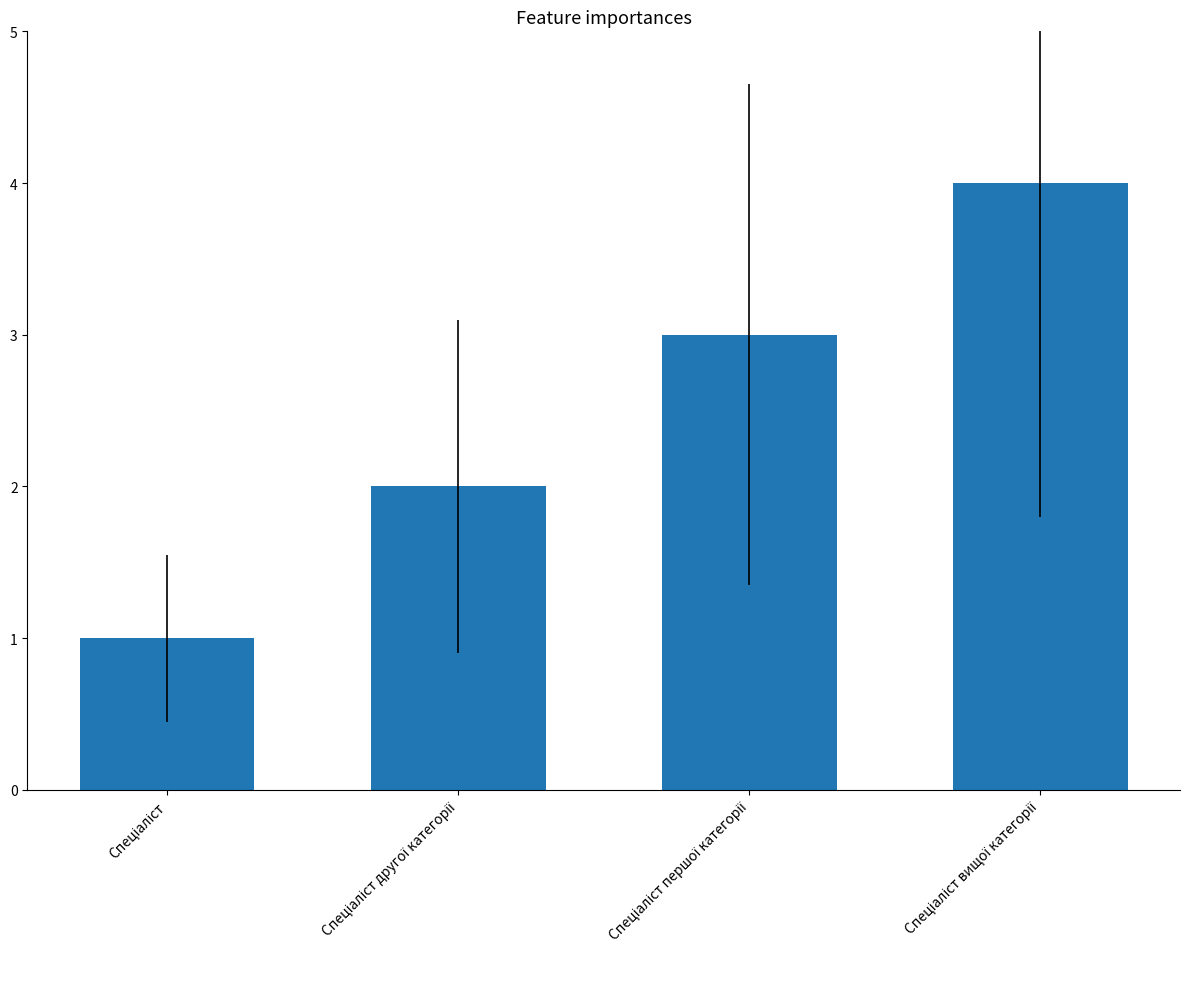

What is the sum of all values?

10